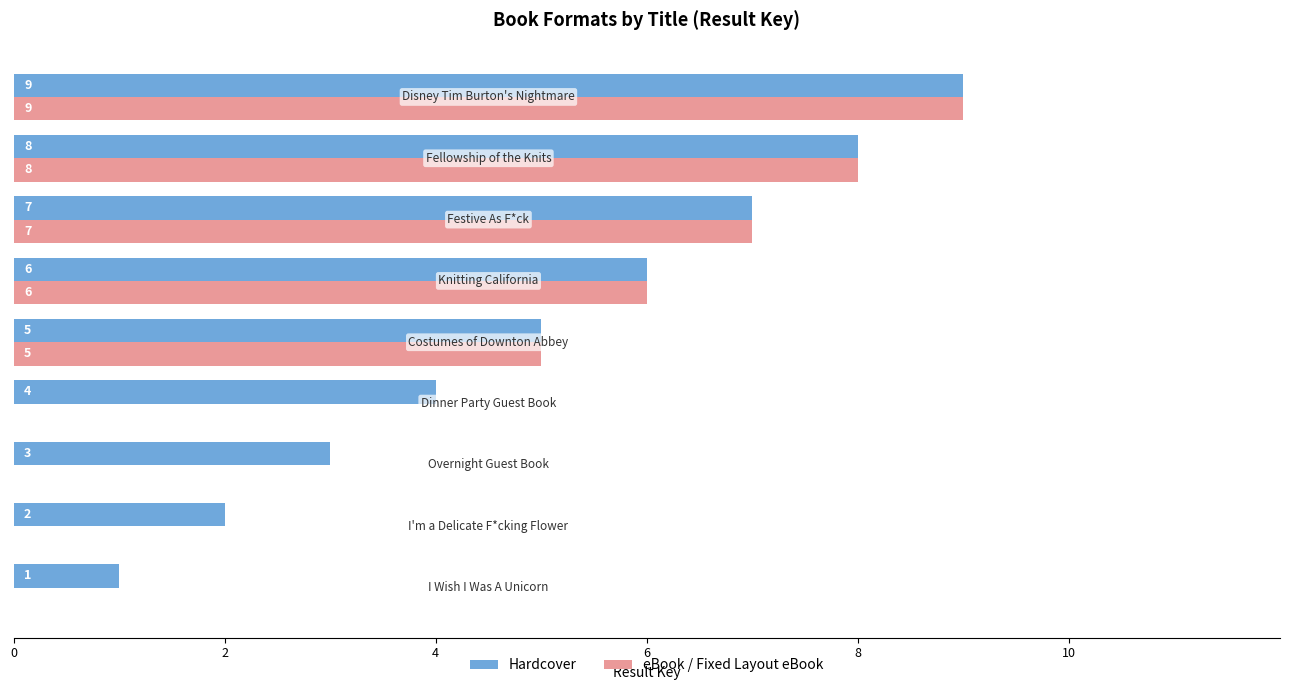

How many eBook / Fixed Layout eBook values are between 0 and 7?

7